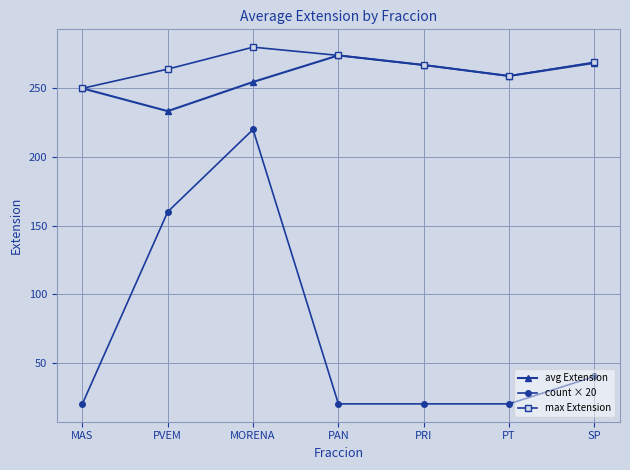

What is the sum of all avg Extension values?

1806.5